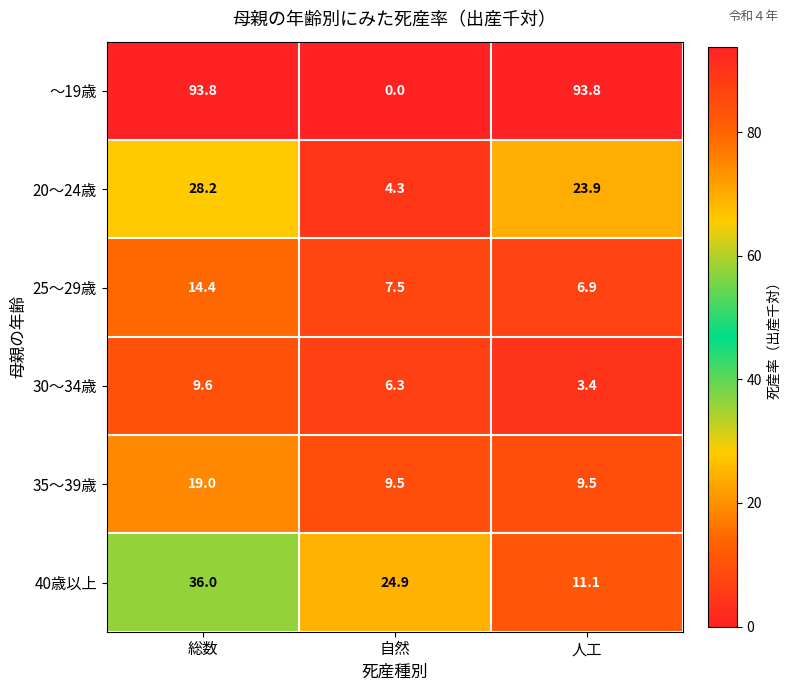

At how many categories does at least one series exceed 42?

2